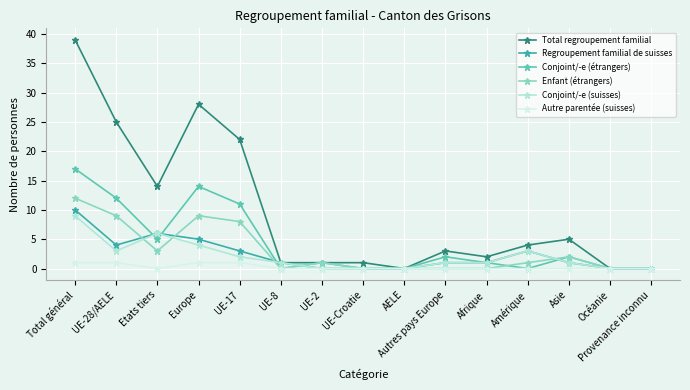

What is the total value across all series at UE-17?

47